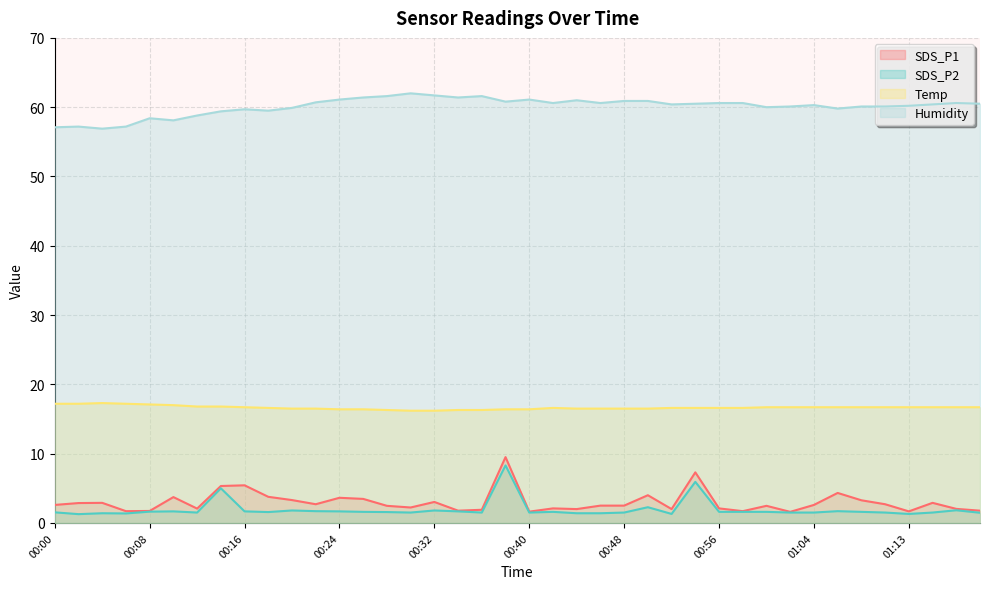

Rank the series by their maximum value, from lowest to highest.

SDS_P2, SDS_P1, Temp, Humidity